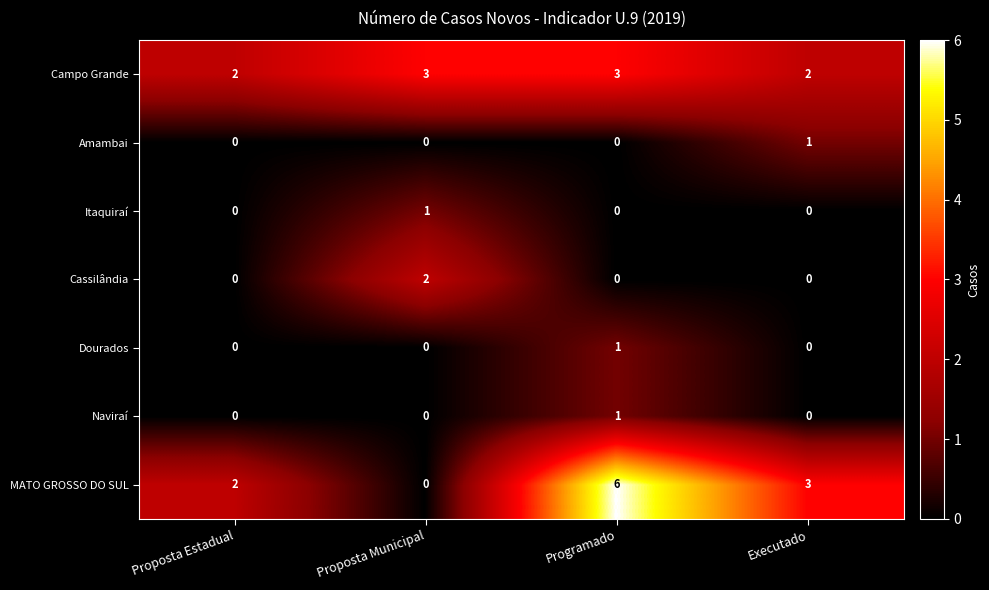

What value does the Campo Grande series have at Proposta Municipal?

3